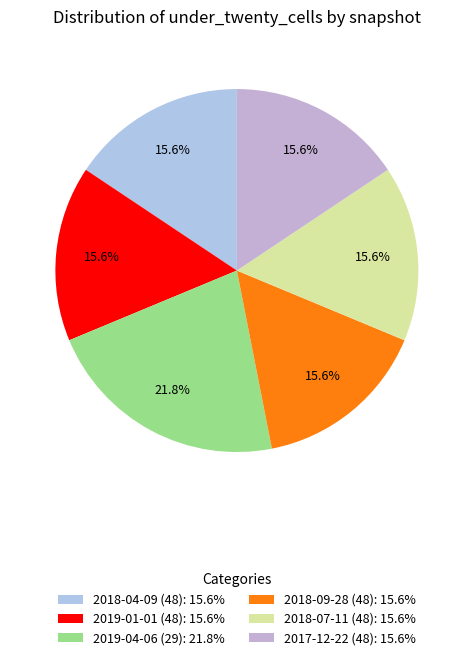

To the nearest percent, what is the average slice percentage?

17%